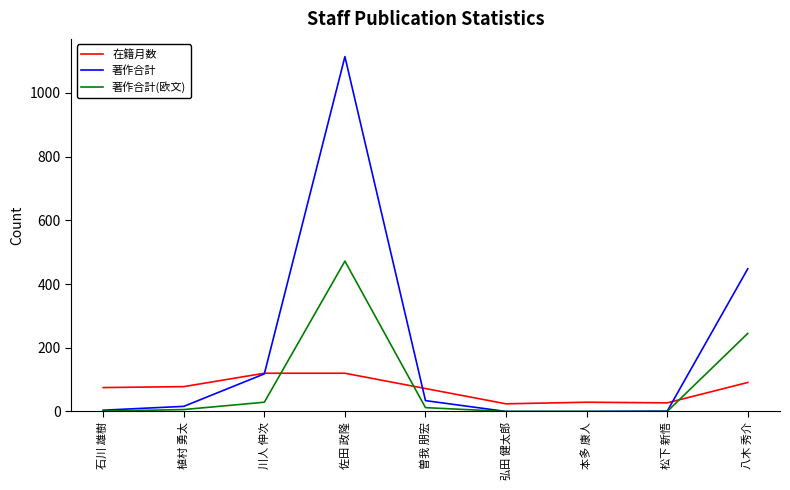

After their last crossing, which series has the higher values: 著作合計(欧文) or 在籍月数?

著作合計(欧文)